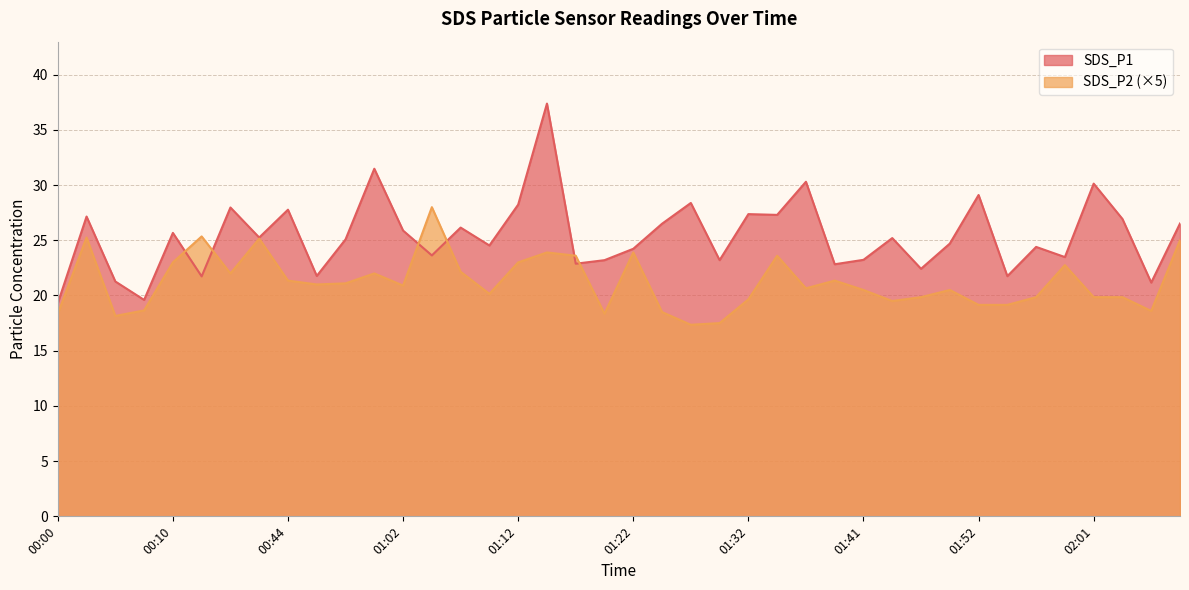

What is the lowest value of the SDS_P1 series?

19.3